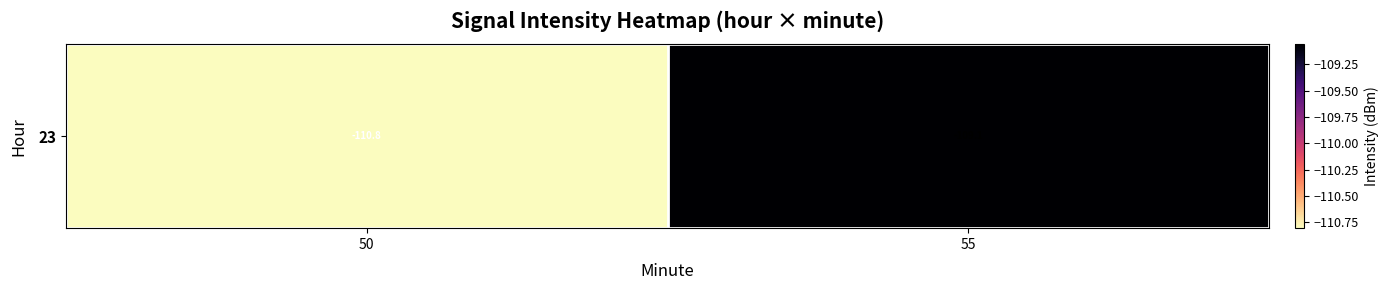

The value at 50 is -175.7. True or false?

False